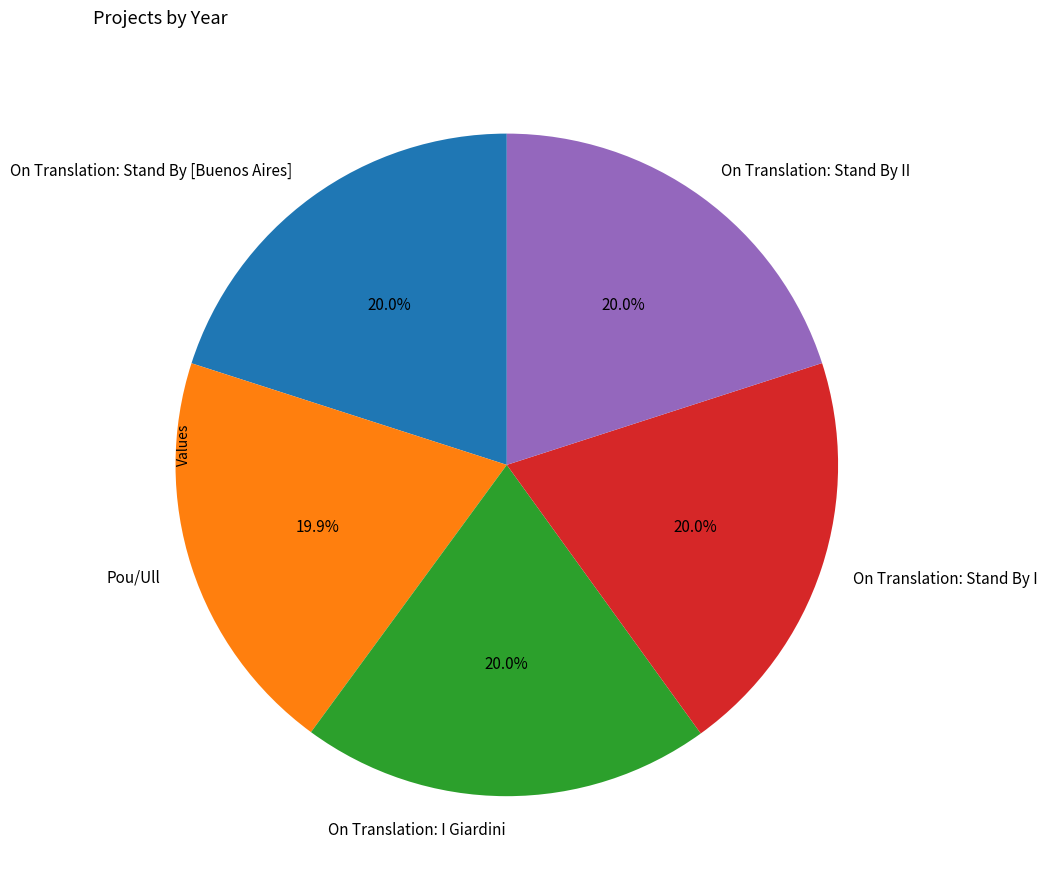

The On Translation: Stand By II slice represents 20% of the pie. True or false?

True